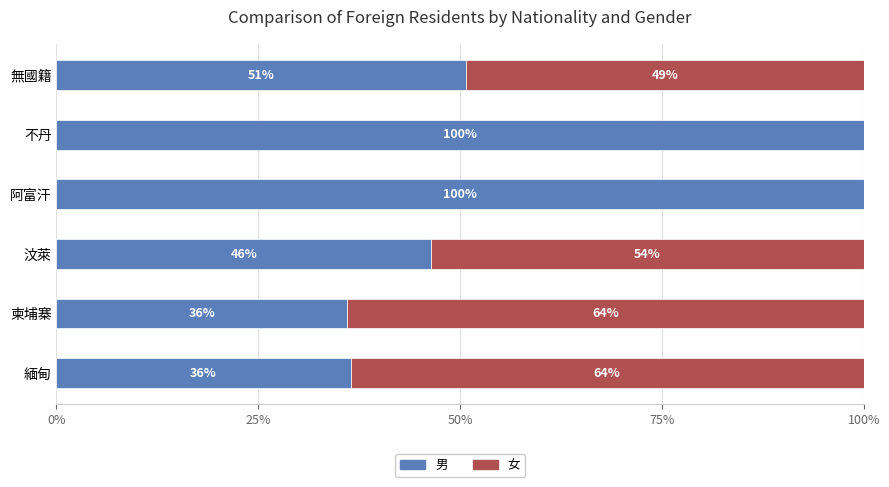

What is the total value across all series at 無國籍?

100.0